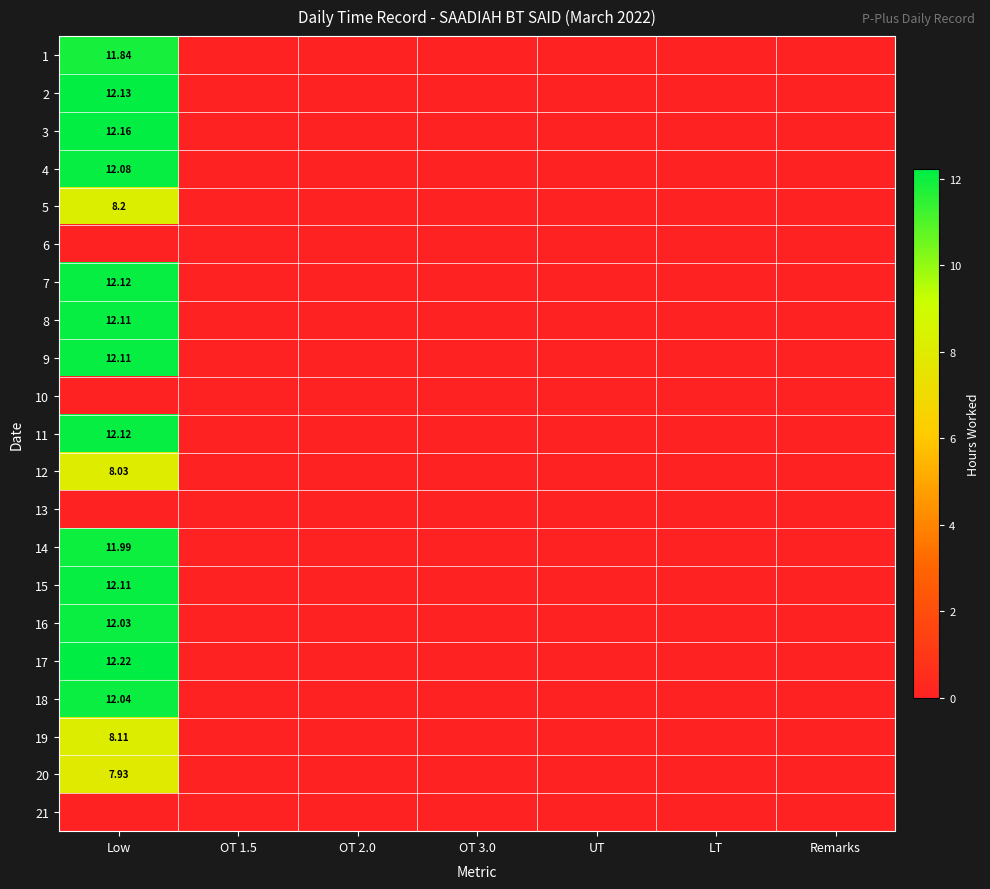

Where is 1 nearest to the value 5?

OT 1.5